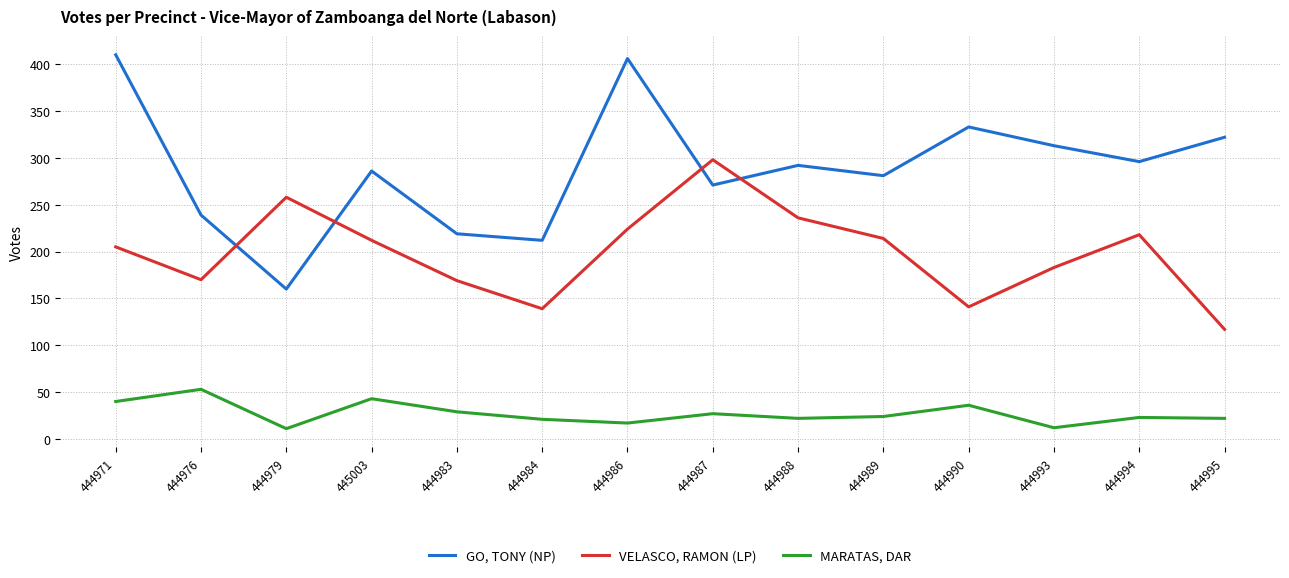

Between 444976 and 444990, which series saw the biggest shift?

GO, TONY (NP)